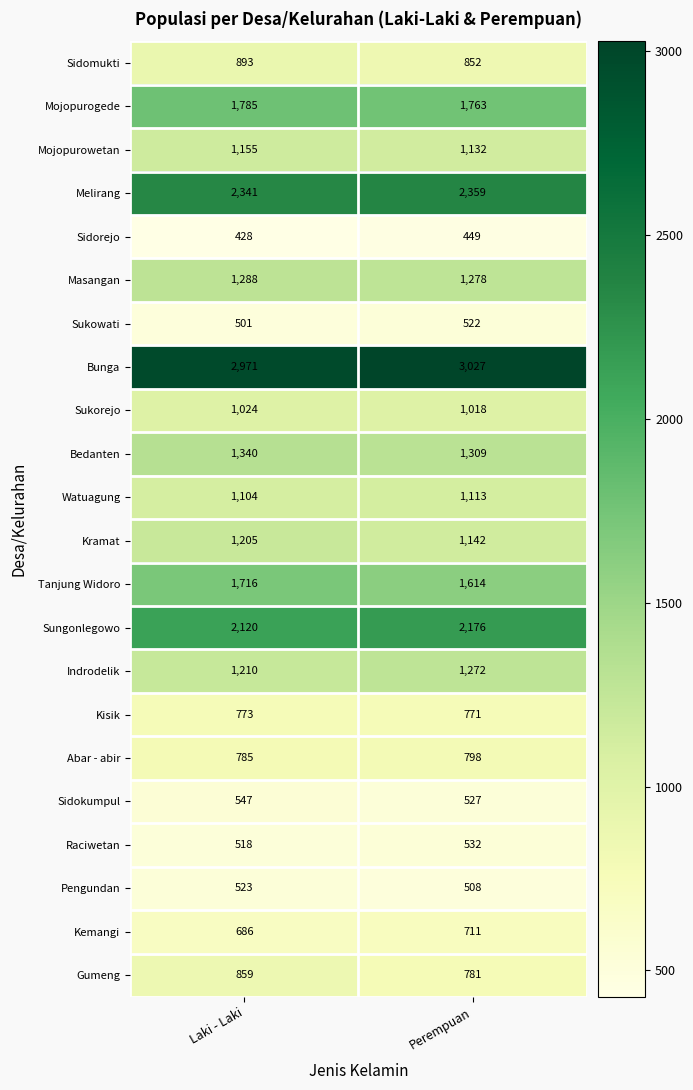

At which category does the chart reach its minimum across all series?

Laki - Laki